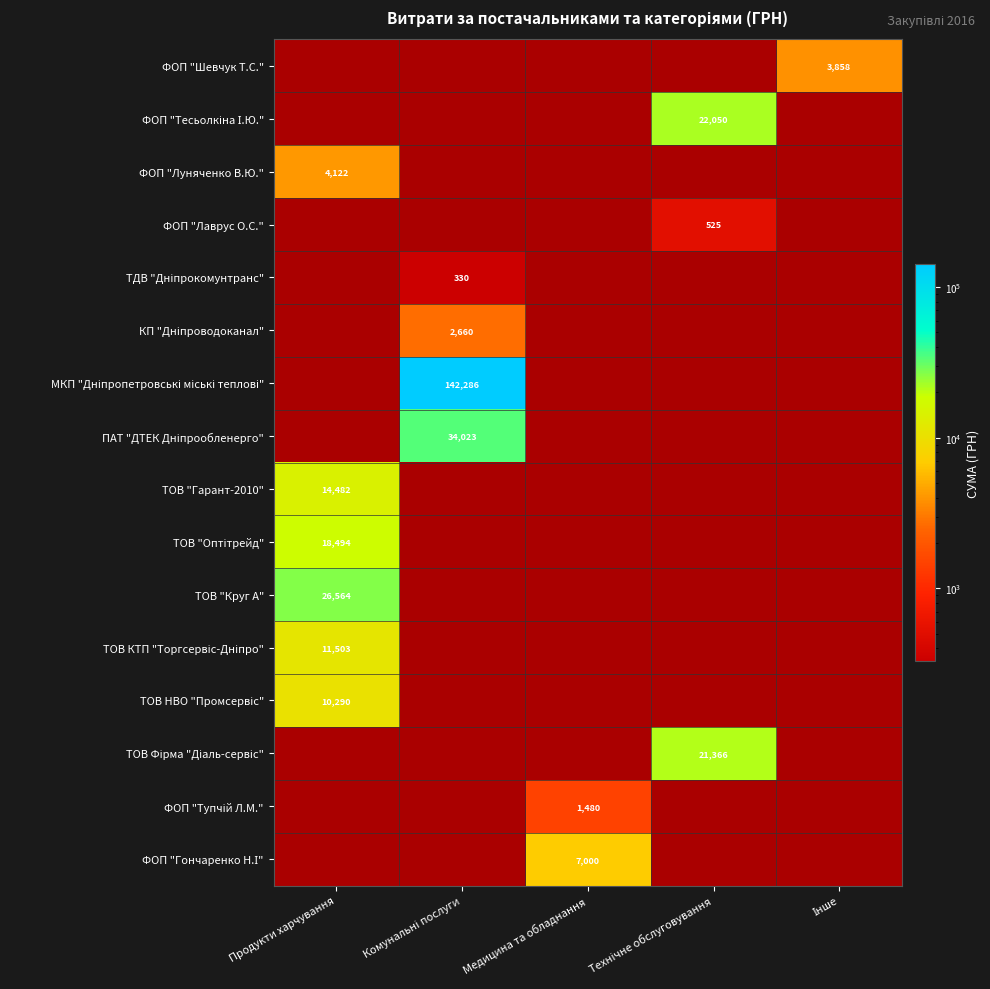

Between Медицина та обладнання and Продукти харчування, which is larger?

Продукти харчування